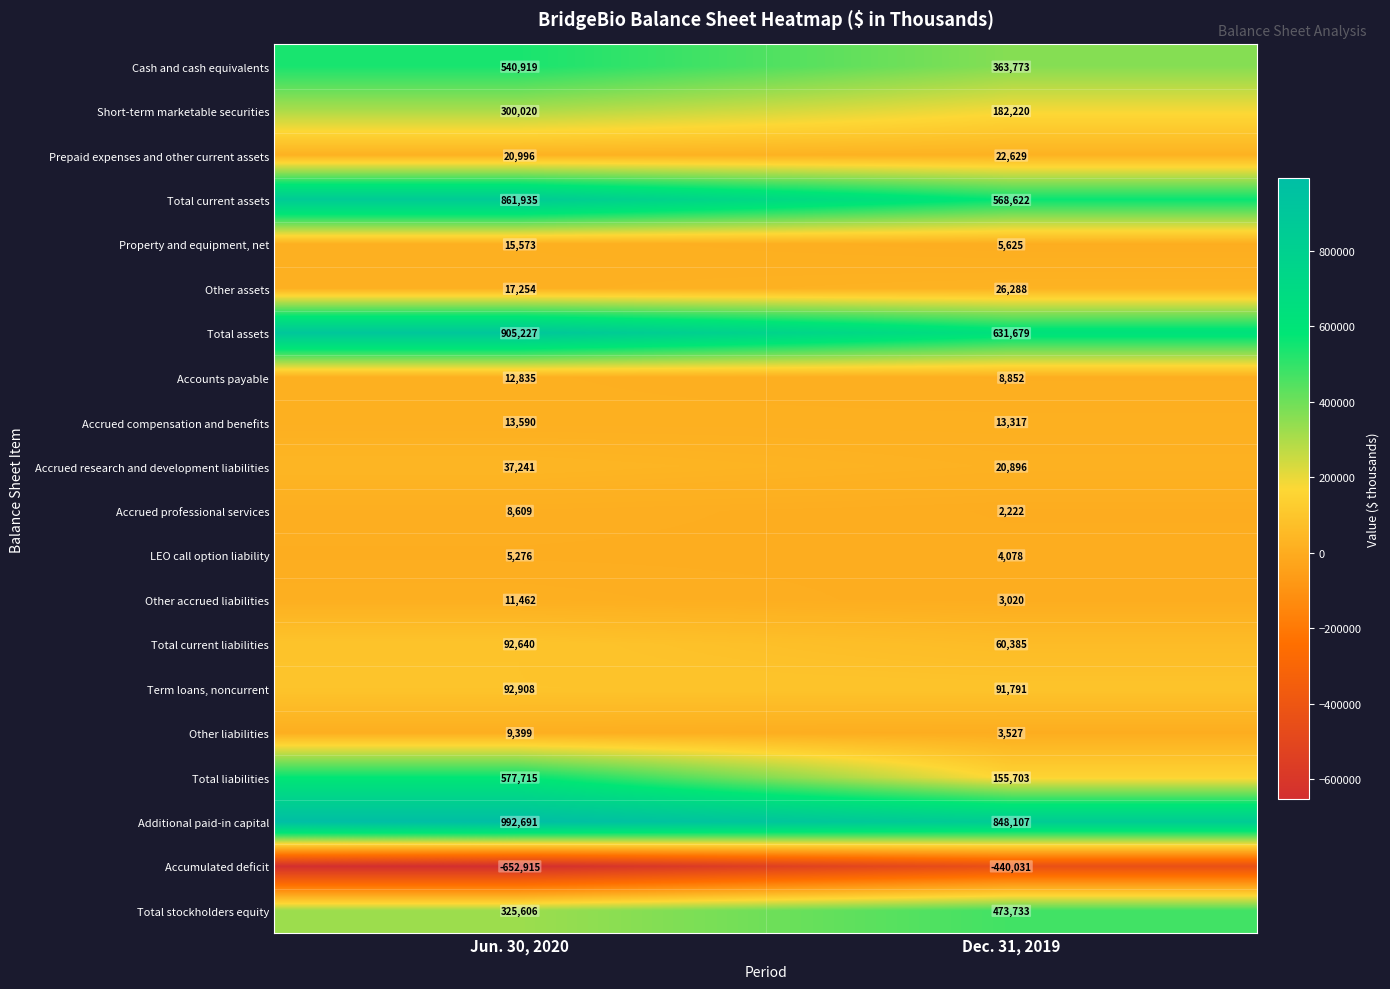

The Short-term marketable securities series shows 179118 at Jun. 30, 2020. True or false?

False